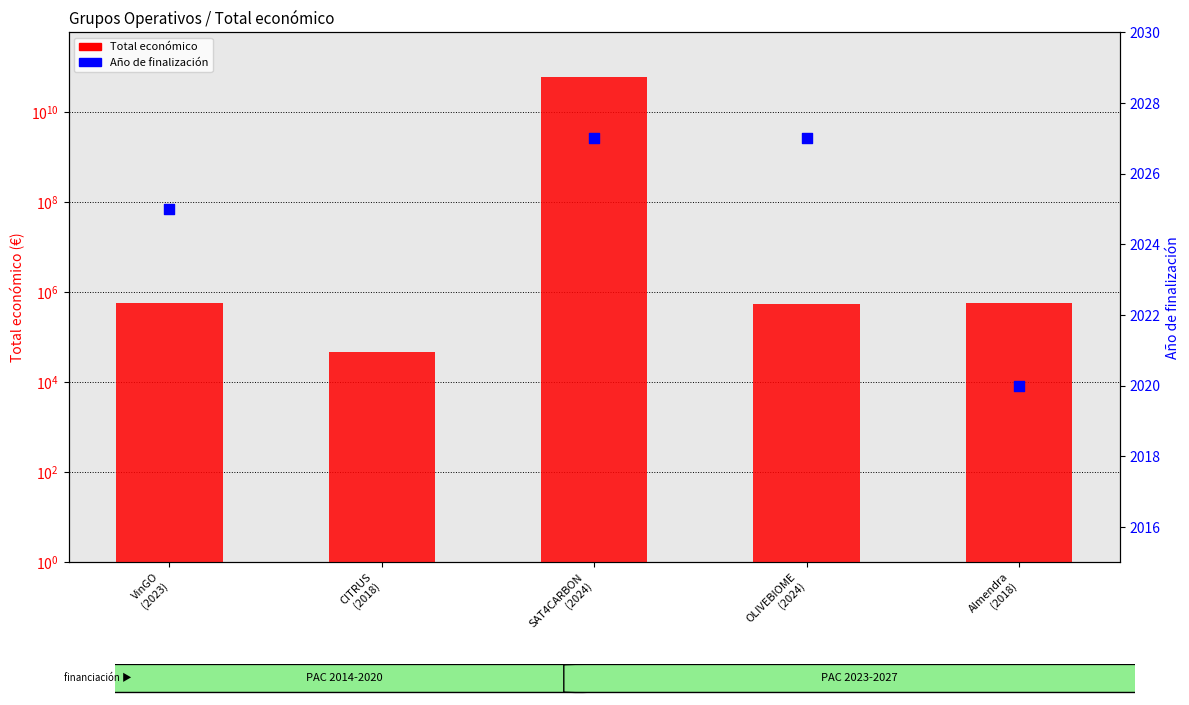

Which series has the largest total across all categories?

Total económico